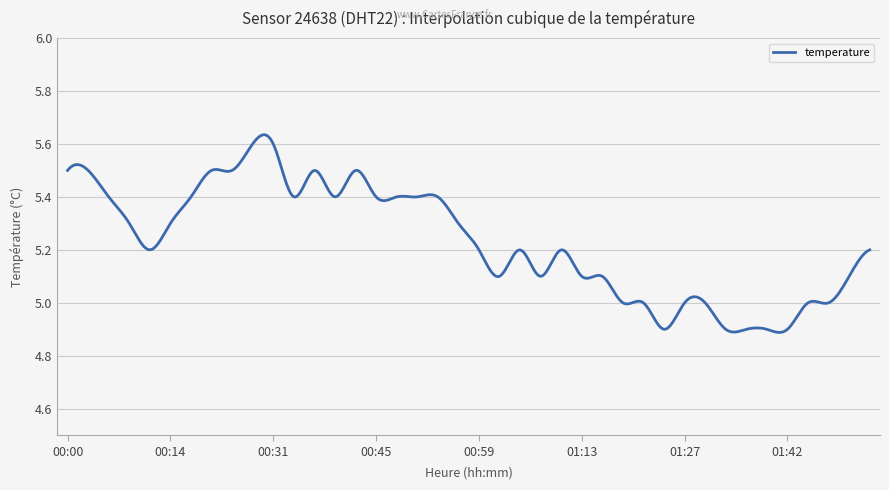

What is the difference between the maximum and minimum values?

0.7